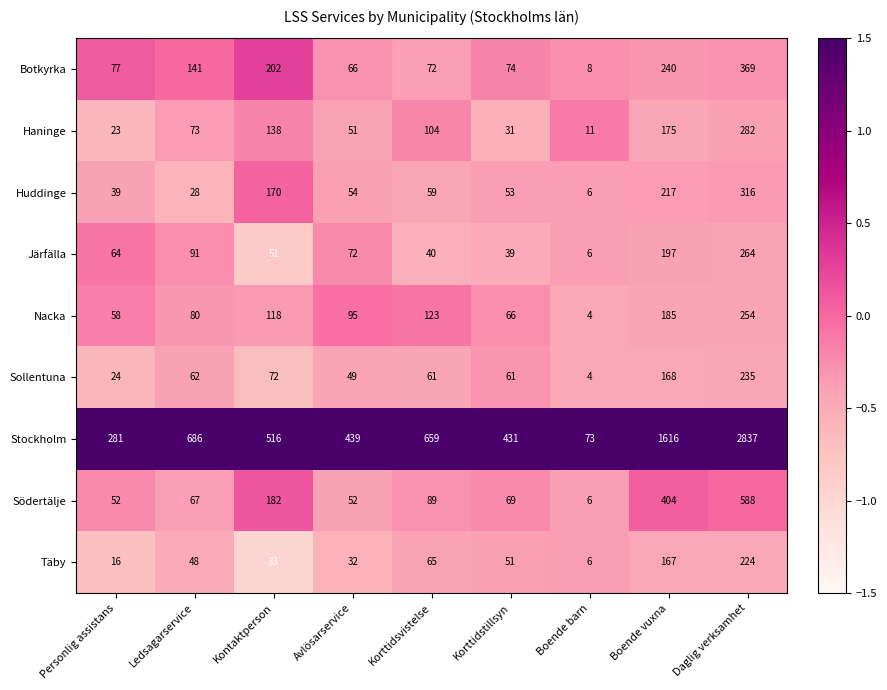

Rank the series at Korttidstillsyn from highest to lowest value.

Stockholm, Botkyrka, Södertälje, Nacka, Sollentuna, Huddinge, Täby, Järfälla, Haninge